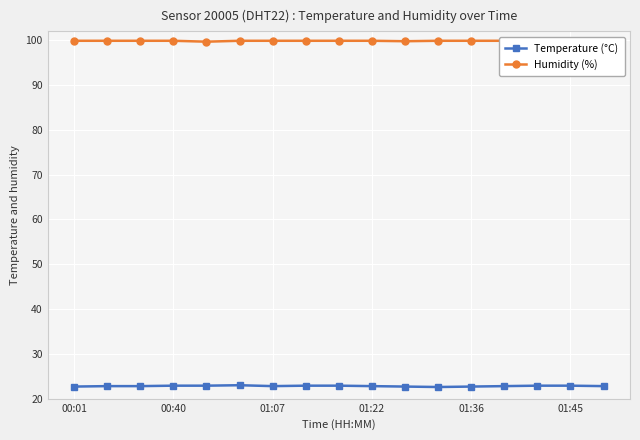

Is this an area chart (filled region under the line)?

No